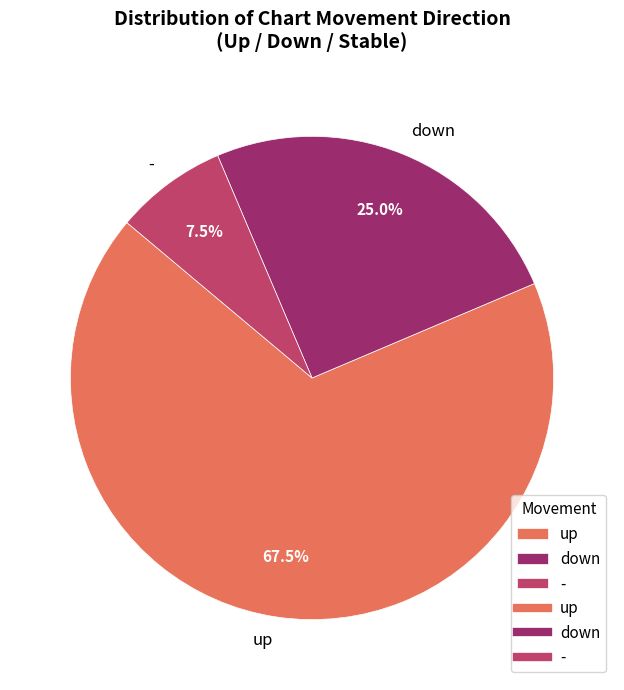

To the nearest percent, what is the difference between the largest and smallest slice percentages?

60%